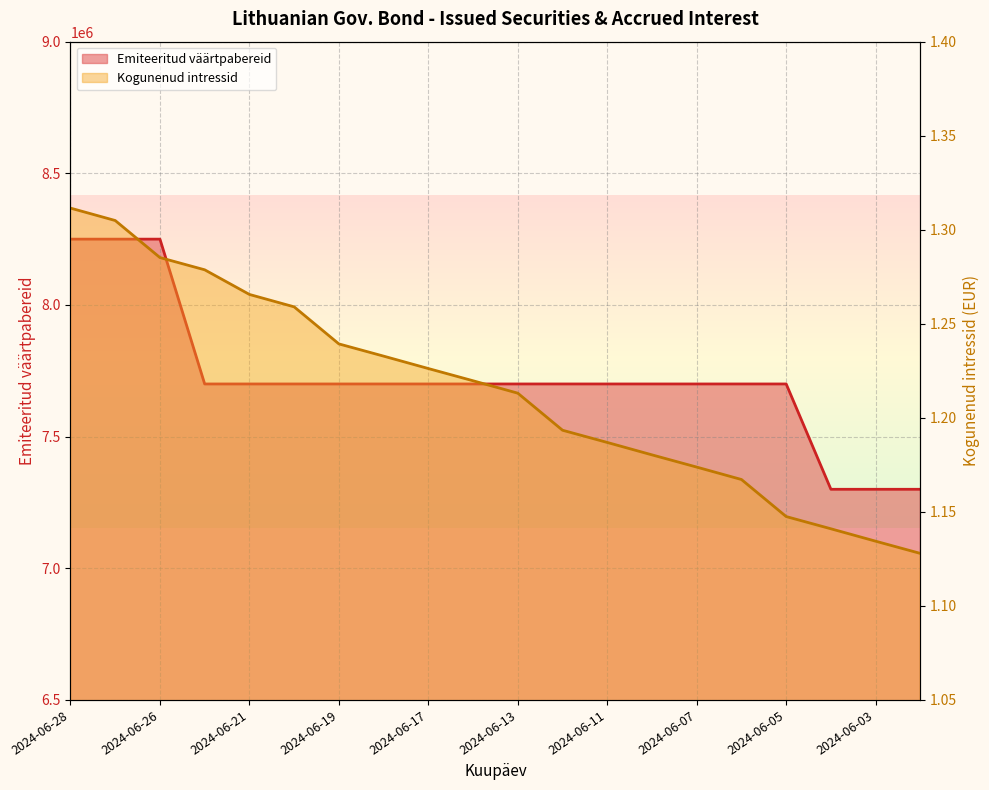

At which category does the chart reach its minimum across all series?

2024-05-31